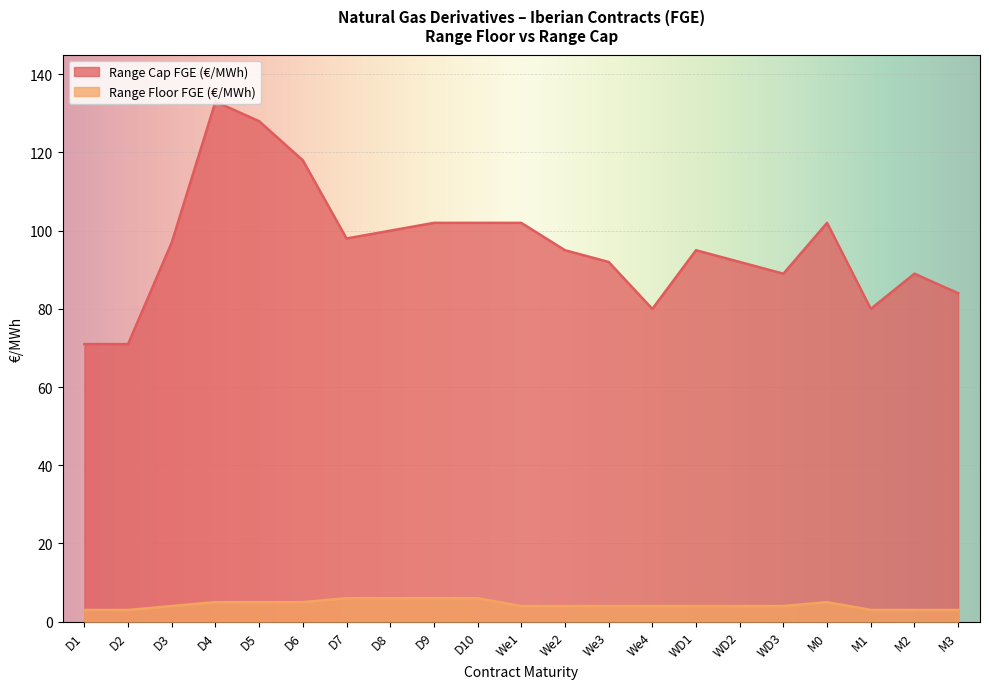

What are all the series names shown in the legend?

Range Cap FGE (€/MWh), Range Floor FGE (€/MWh)